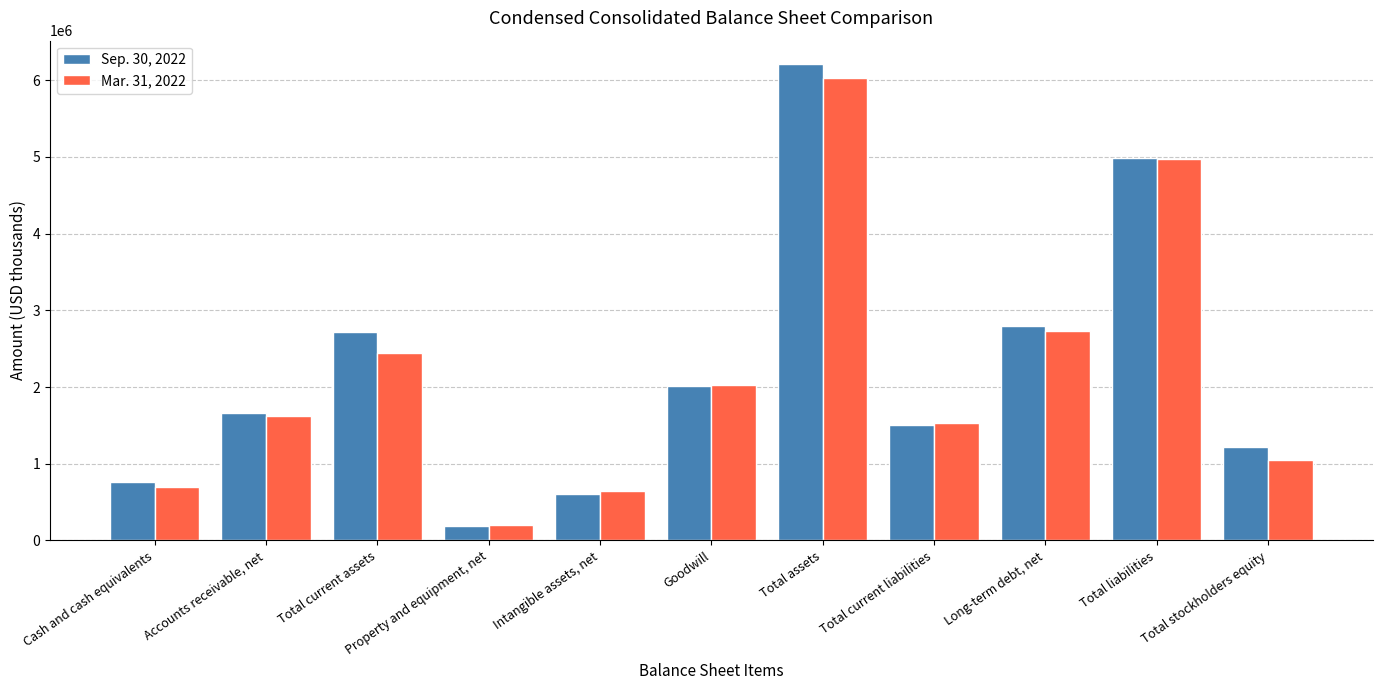

Is the value of Mar. 31, 2022 at Intangible assets, net greater than the value of Sep. 30, 2022 at Total current assets?

No